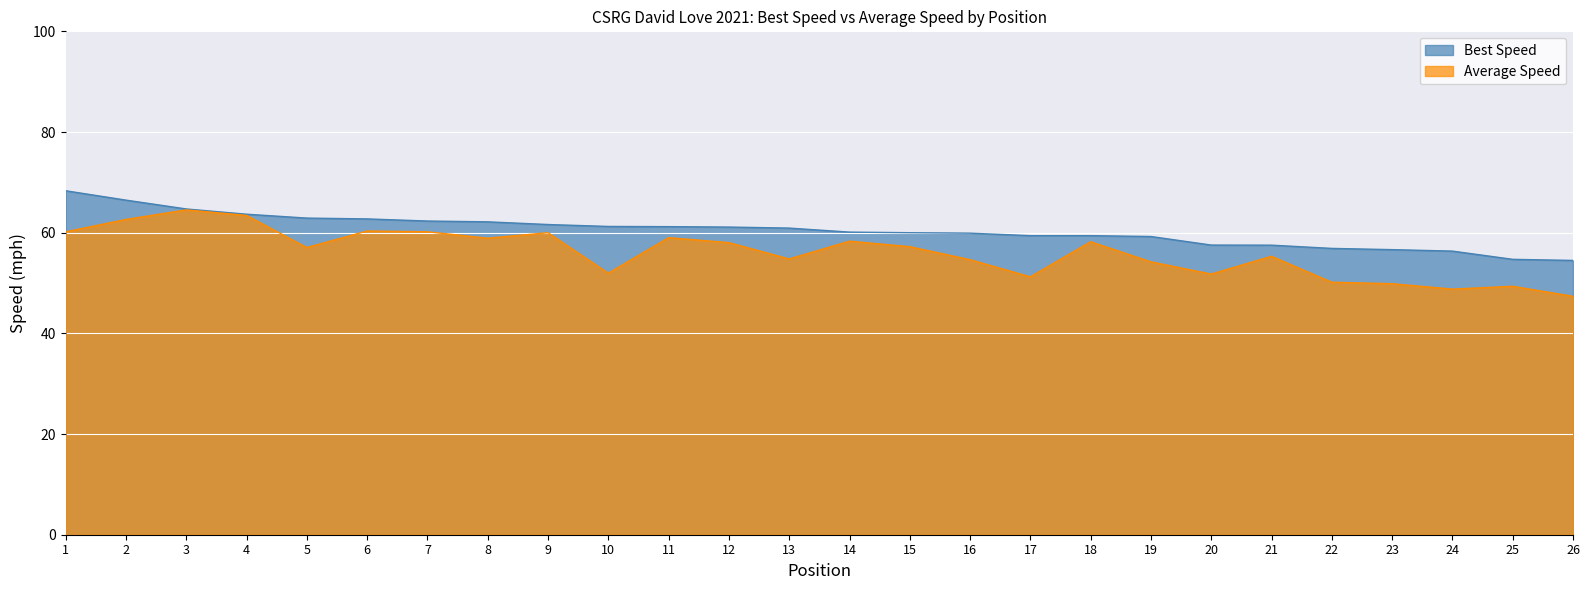

At how many categories does at least one series exceed 47?

26